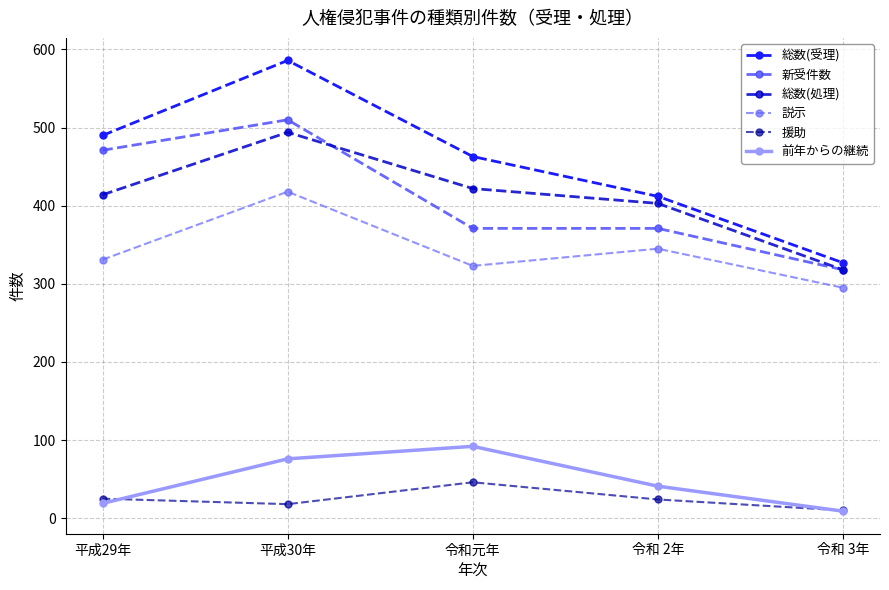

True or false: 説示 has a value of 295 at 令和 3年.

True